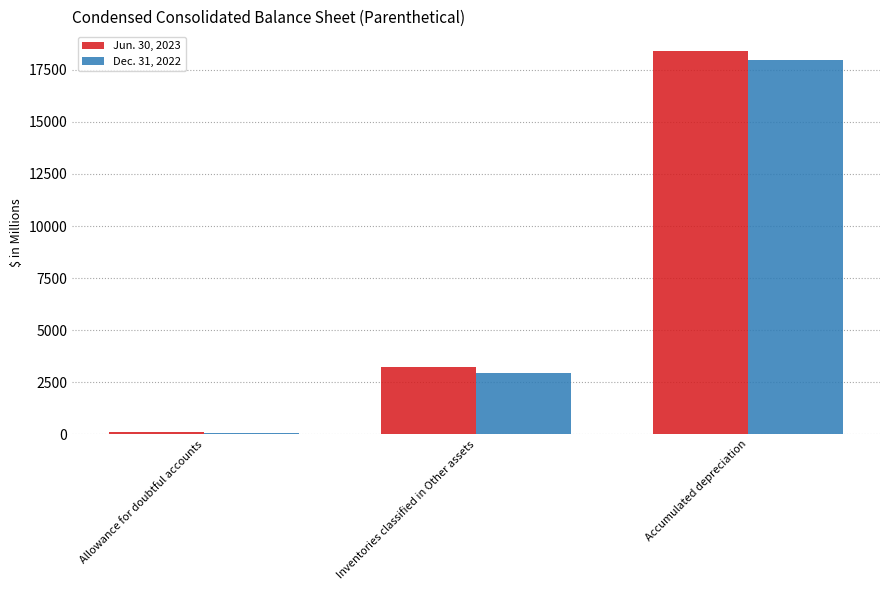

What is the label of the 3rd bar from the right?

Allowance for doubtful accounts